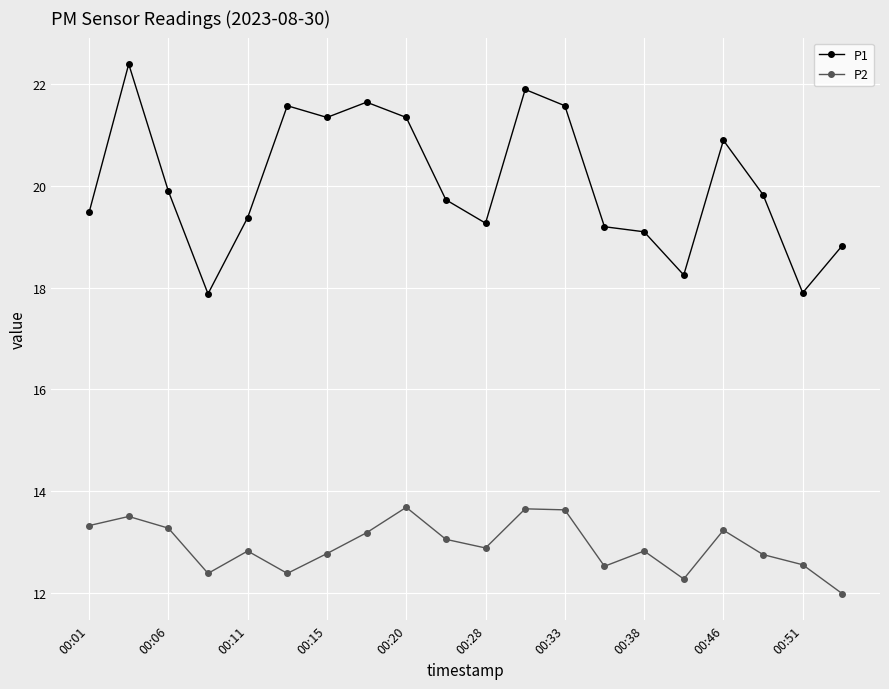

At how many categories does at least one series exceed 18?

18